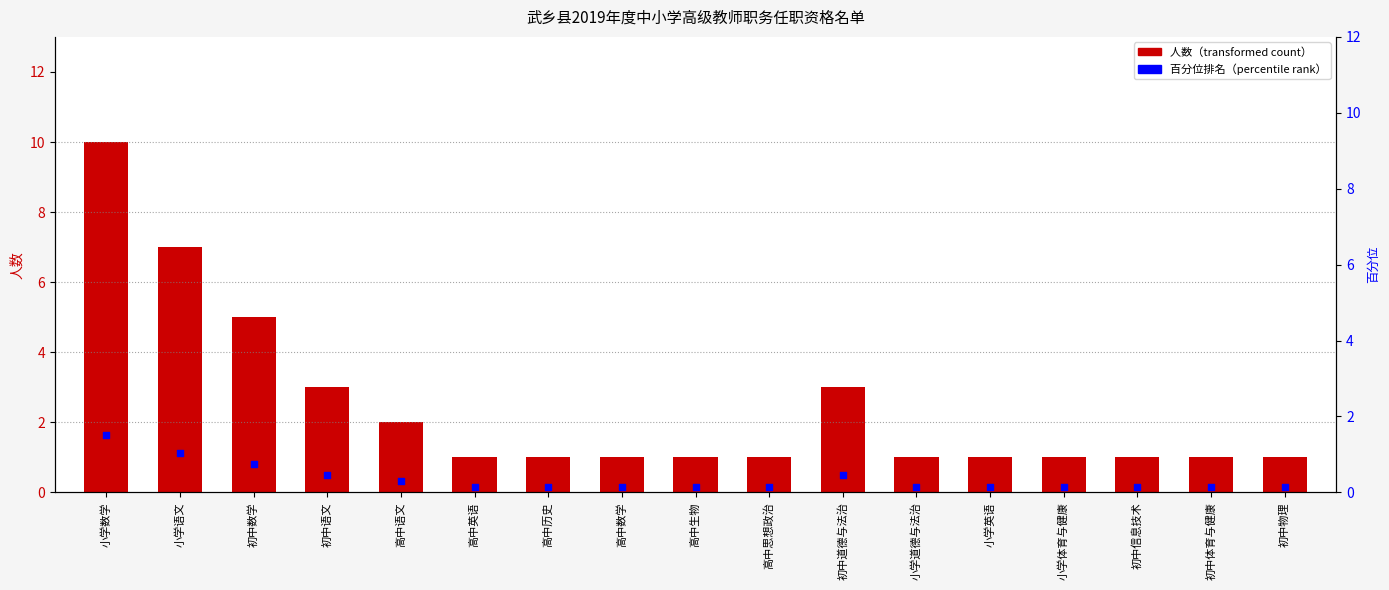

Which series has the largest total across all categories?

人数（transformed count）